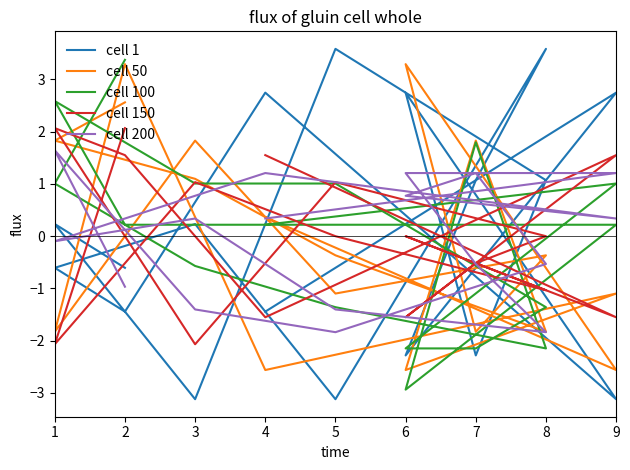

What is the difference between the maximum and minimum values in the cell 1 series?

6.7